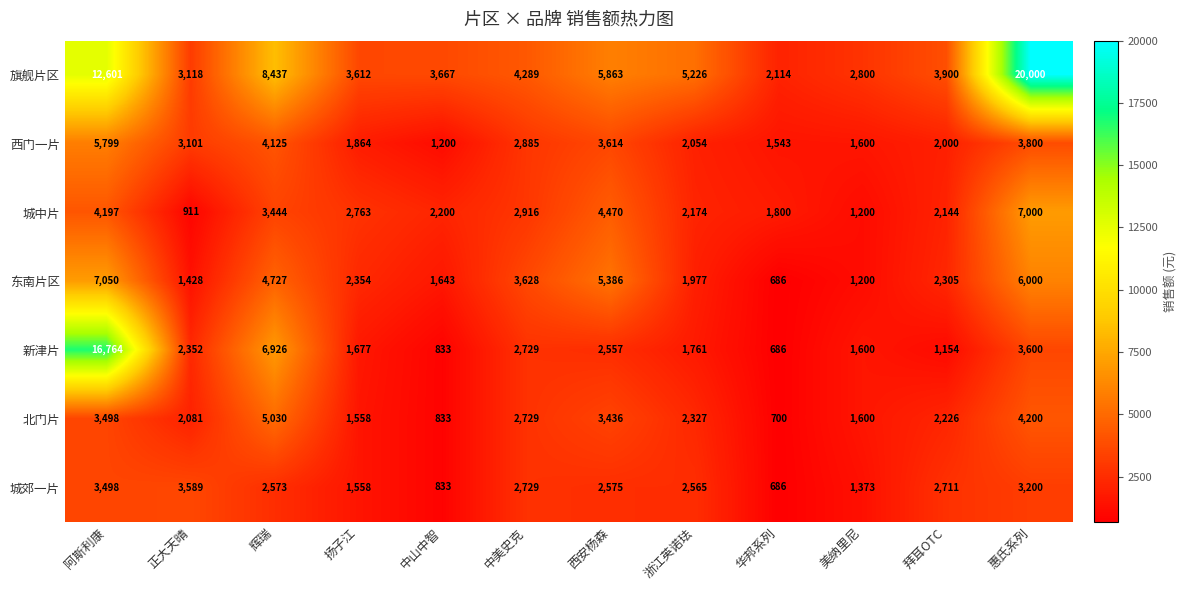

At which category is the sum across all series the highest?

阿斯利康